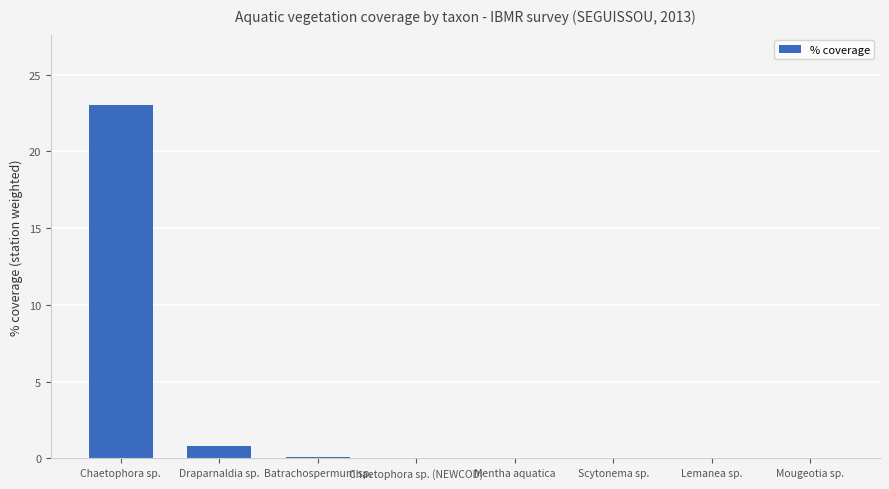

At which label is the value closest to 11?

Draparnaldia sp.